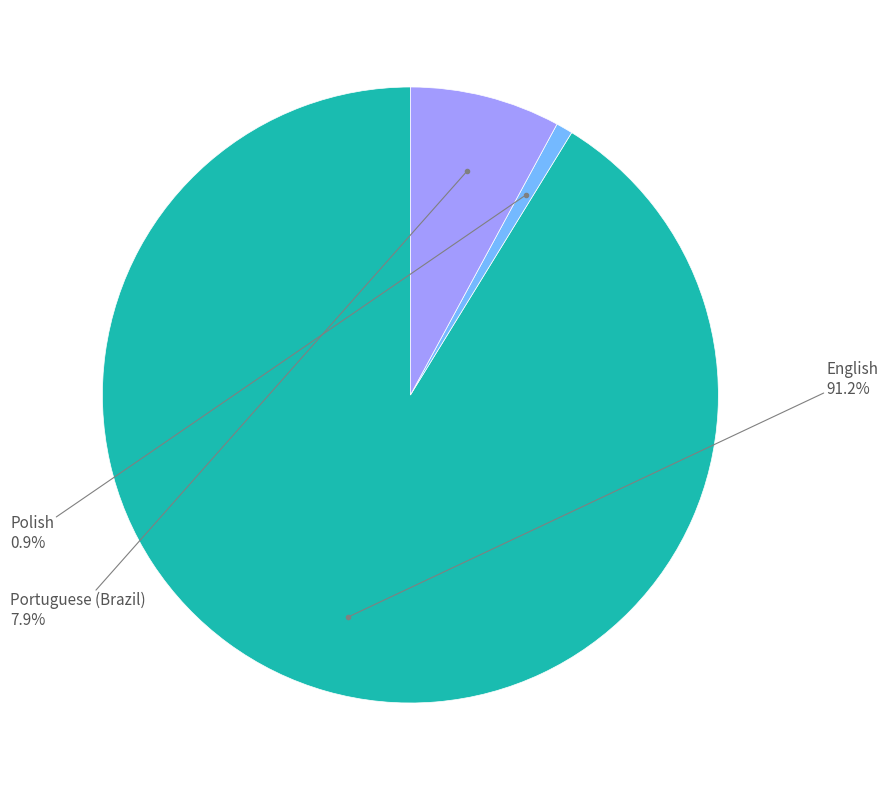

How many slices are in this pie chart?

3